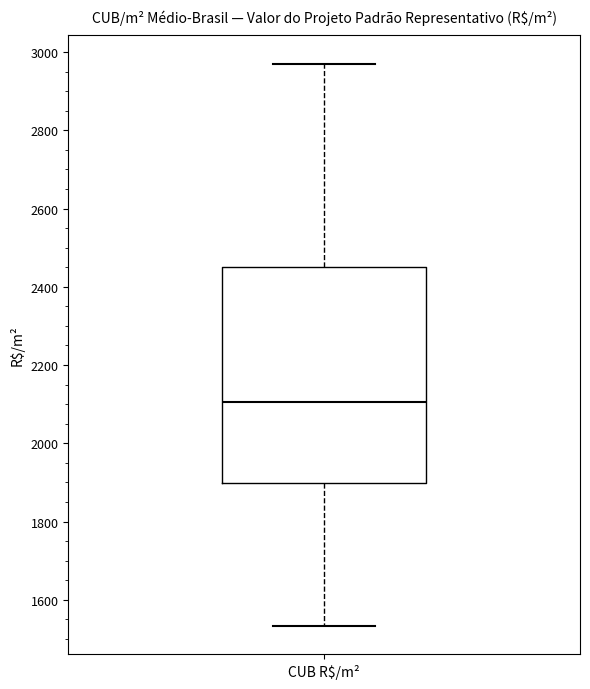

Read this box plot against the y-axis: the position of the median line, the range covered by the box, and the ends of both whiskers. The values are not printed on the chart, so give them approximately, as read against the axis.

median 2100, box 1900 to 2460, whiskers 1540 to 2980